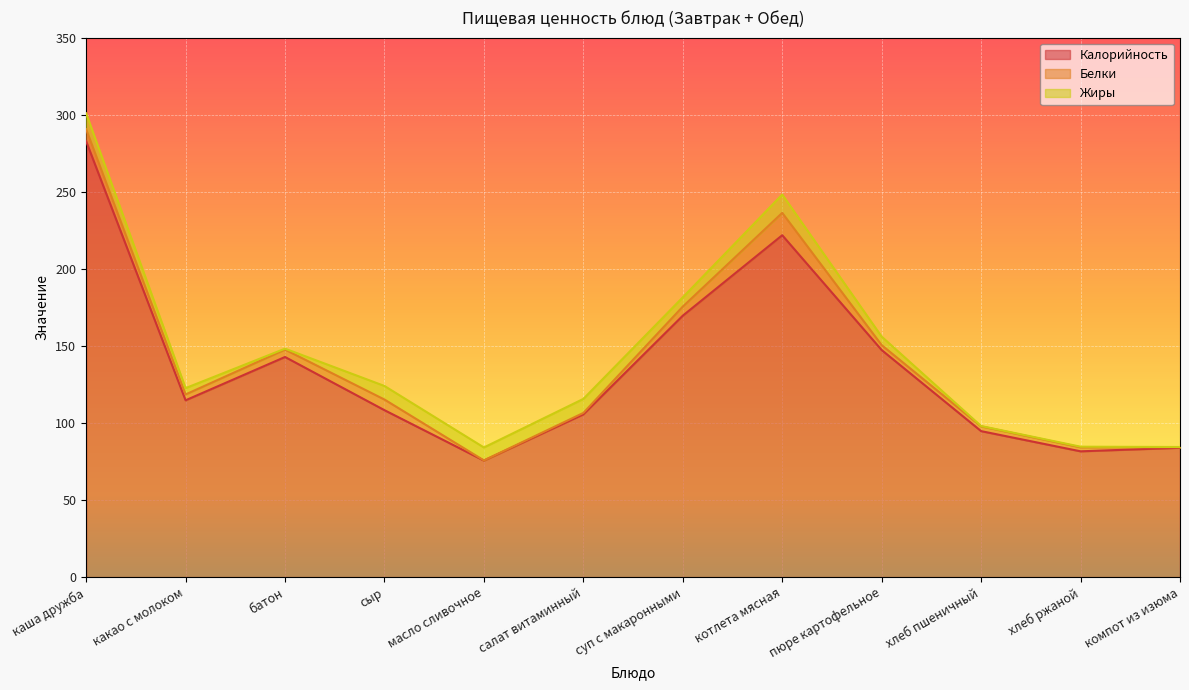

At how many categories does at least one series exceed 256?

1